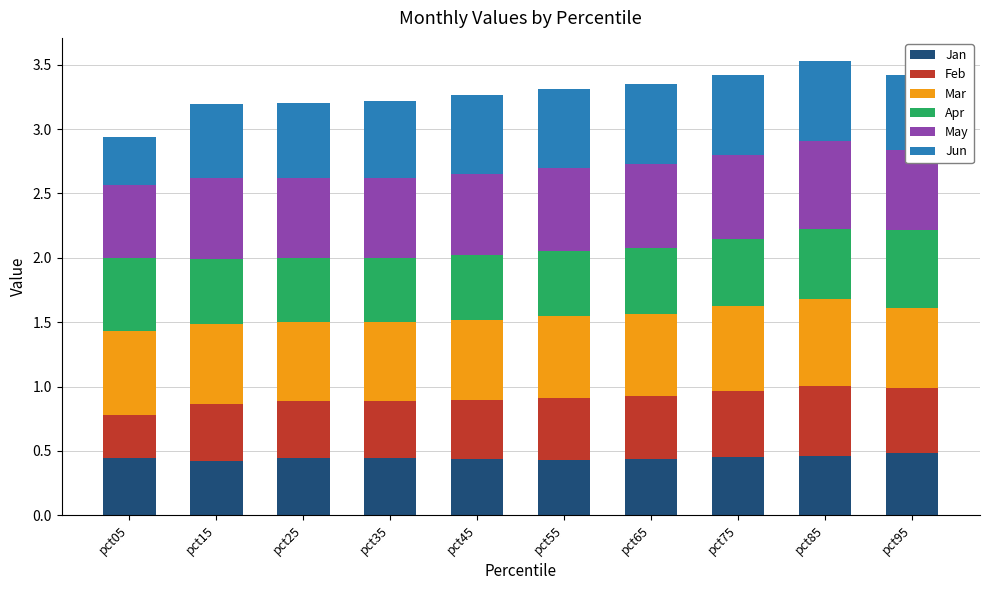

What is the total value across all series at pct25?

3.2